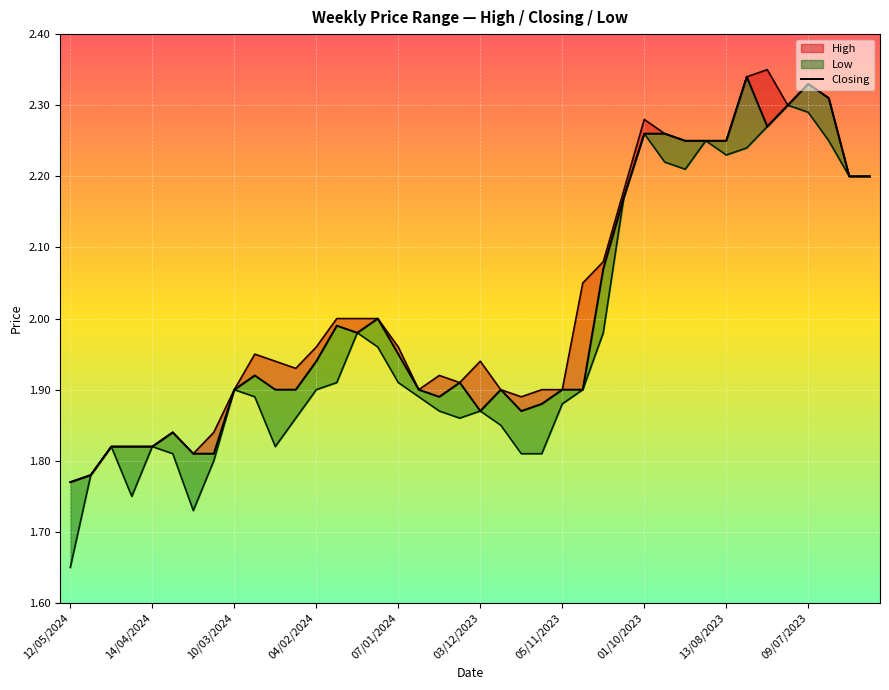

Which series has the largest total across all categories?

High_line